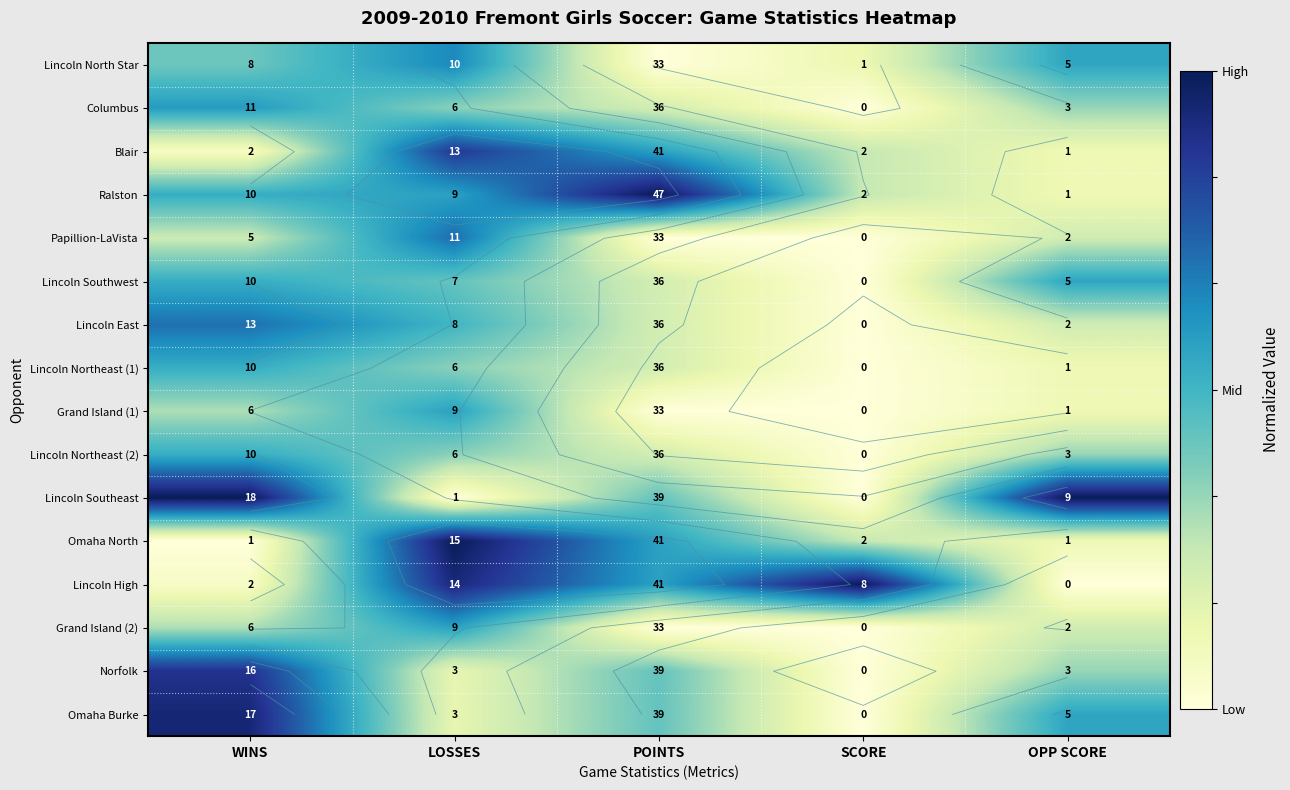

The Blair series shows 0.9 at LOSSES. True or false?

True